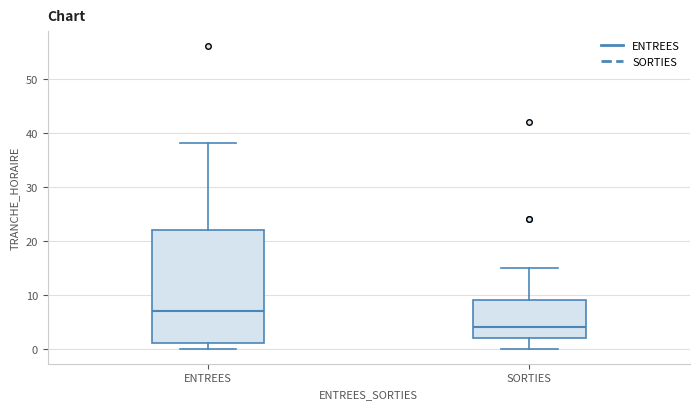

Reading left to right, read every box against the y-axis: the position of its median line, the range the box covers, and the ends of its whiskers. The values are not printed on the chart, so give them approximately, as read against the axis.

ENTREES: median 7, box 1 to 22, whiskers 0 to 38
SORTIES: median 4, box 2 to 9, whiskers 0 to 15